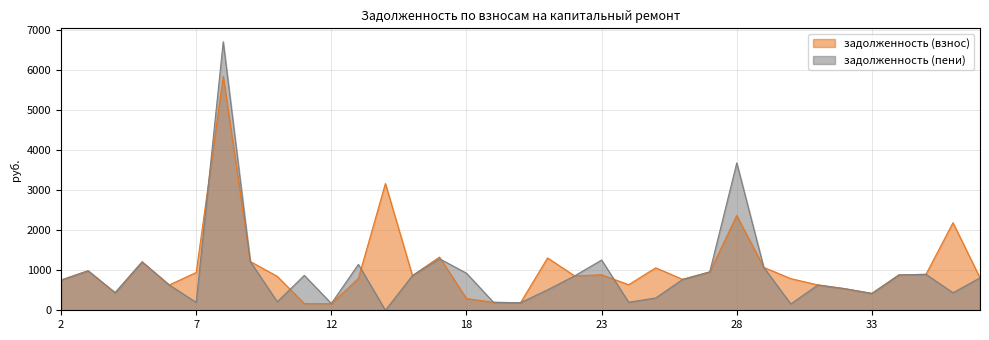

Between 3 and 18, which series saw the biggest shift?

задолженность (взнос)